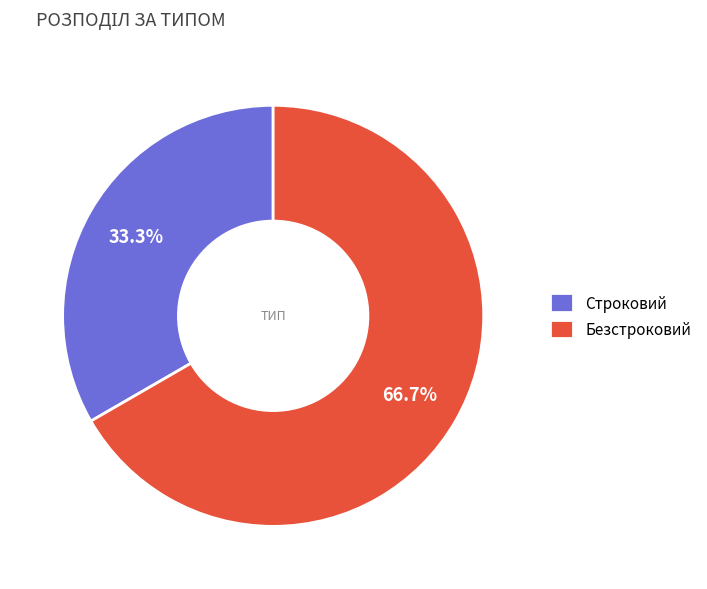

Which category has the smallest portion of the pie?

Строковий